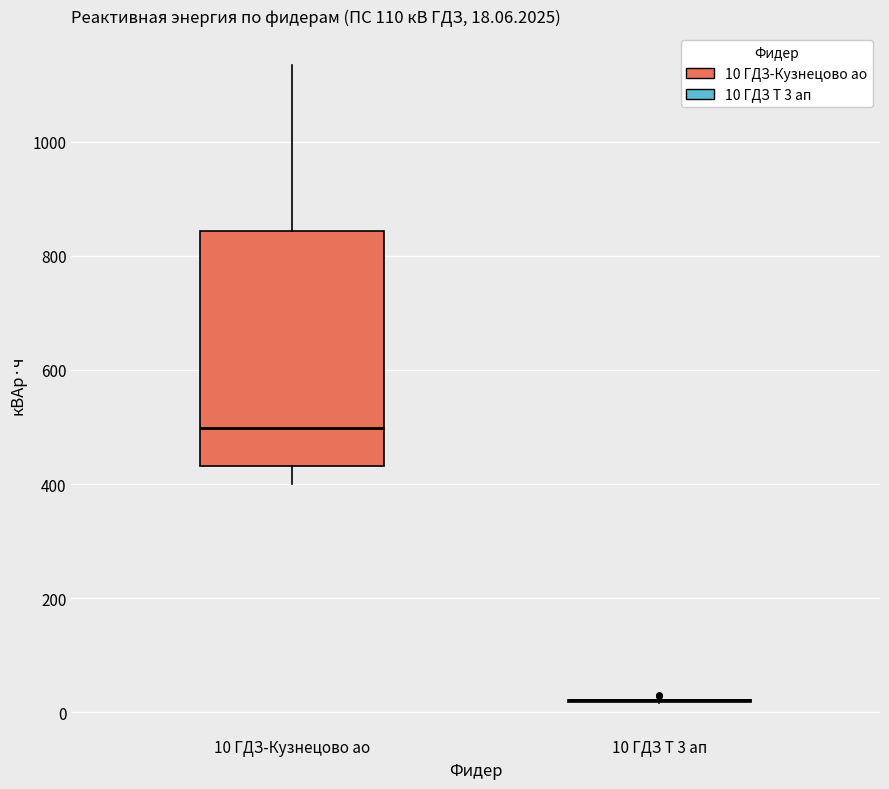

Which box is the tallest, from its lower edge to its upper edge?

10 ГДЗ-Кузнецово ао